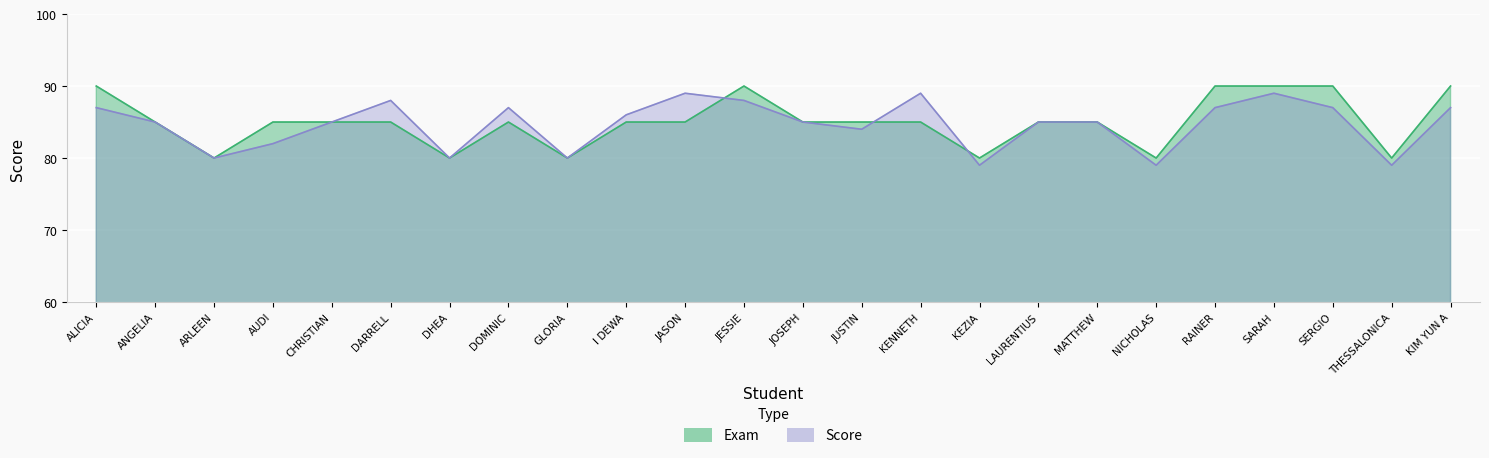

Which category has the lowest value in the Exam series?

ARLEEN